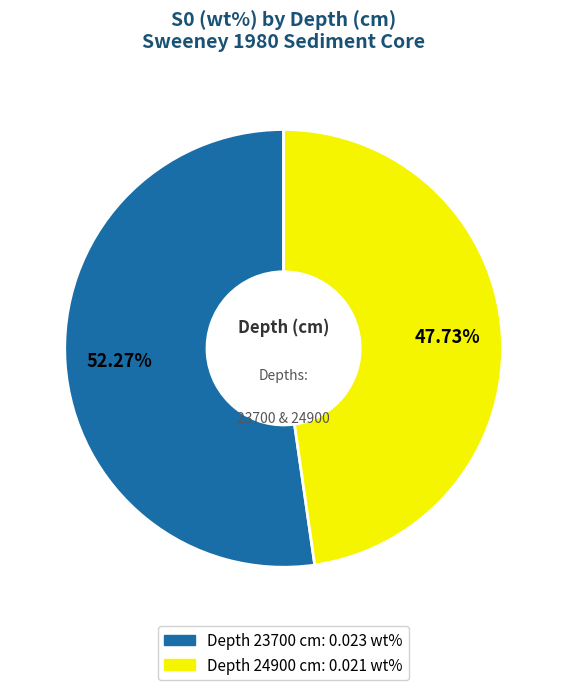

Is there any slice that represents more than half of the pie?

Yes